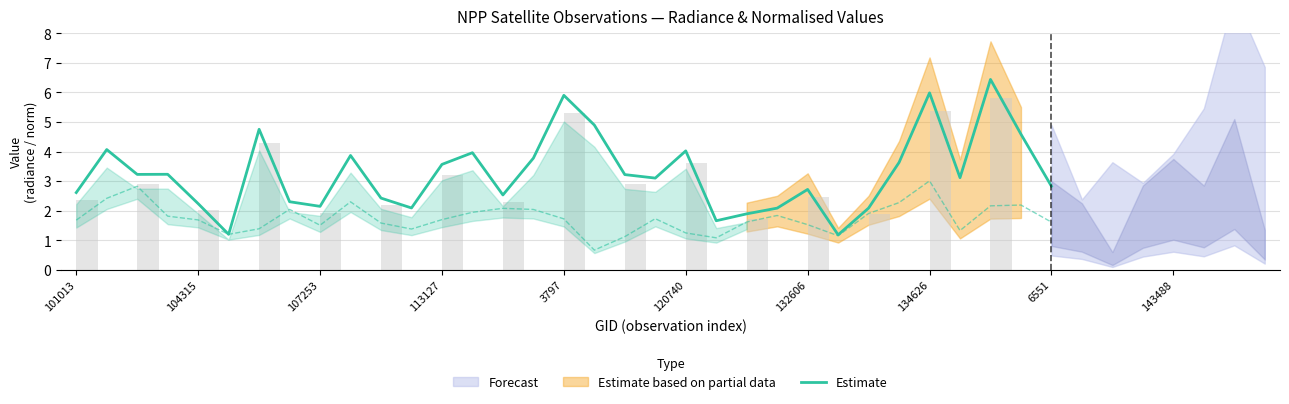

True or false: Estimate has a value of 3.0 at 107253.

False